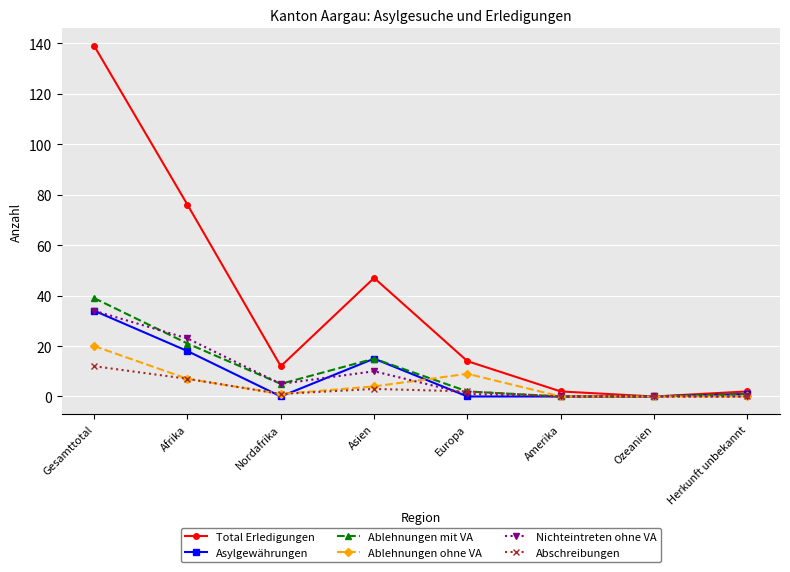

Which series has the largest total across all categories?

Total Erledigungen